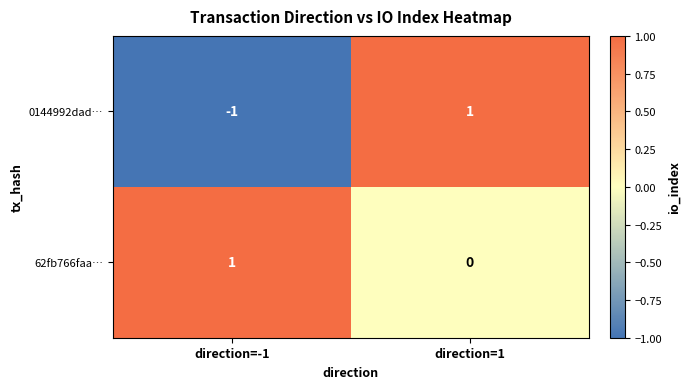

At which label is 0144992dad… closest to 0?

direction=-1